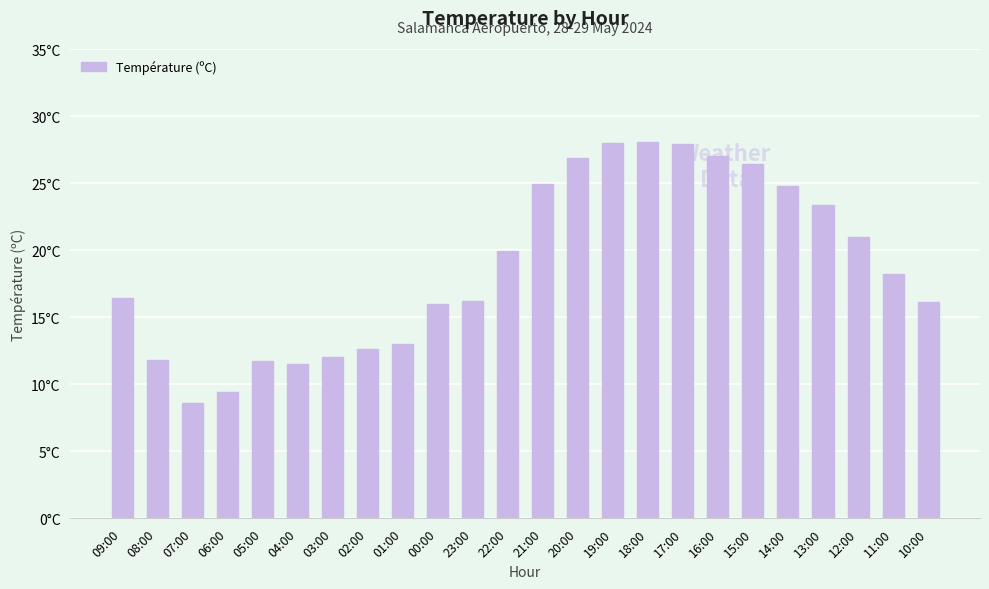

Does the chart contain any negative values?

No